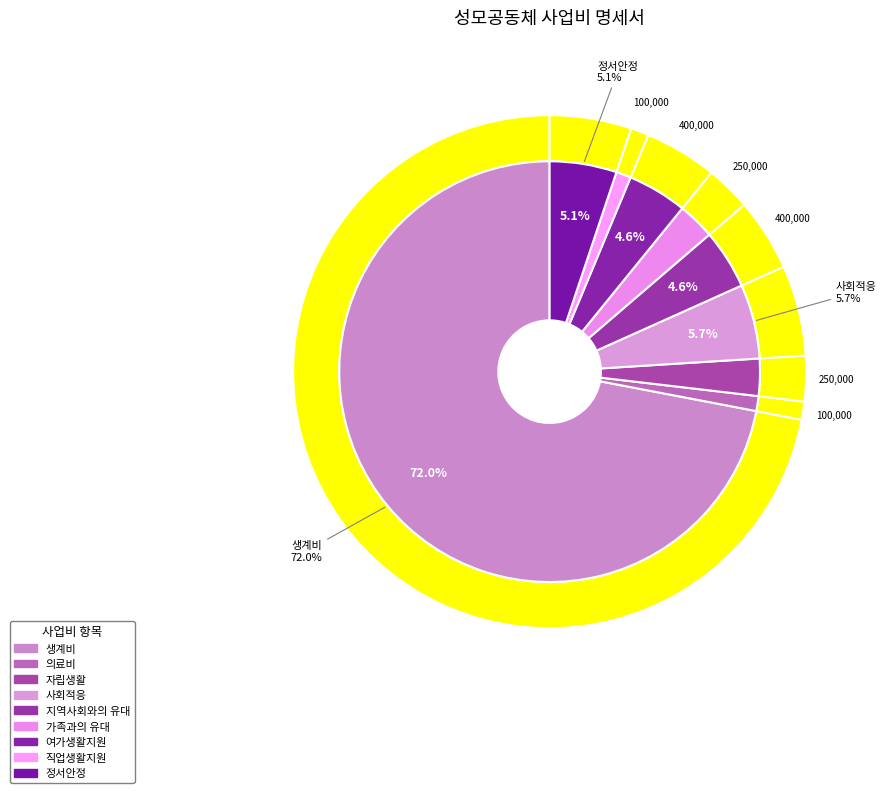

Which slice represents more than half of the pie?

생계비